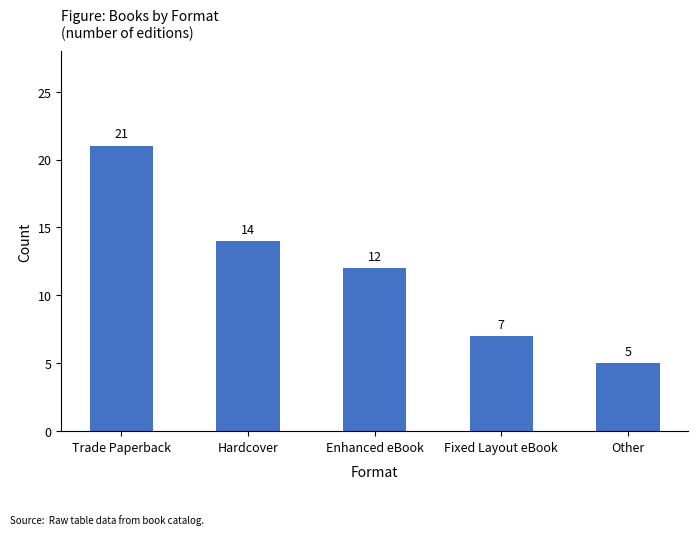

The chart shows a value of 5 at Other. True or false?

True